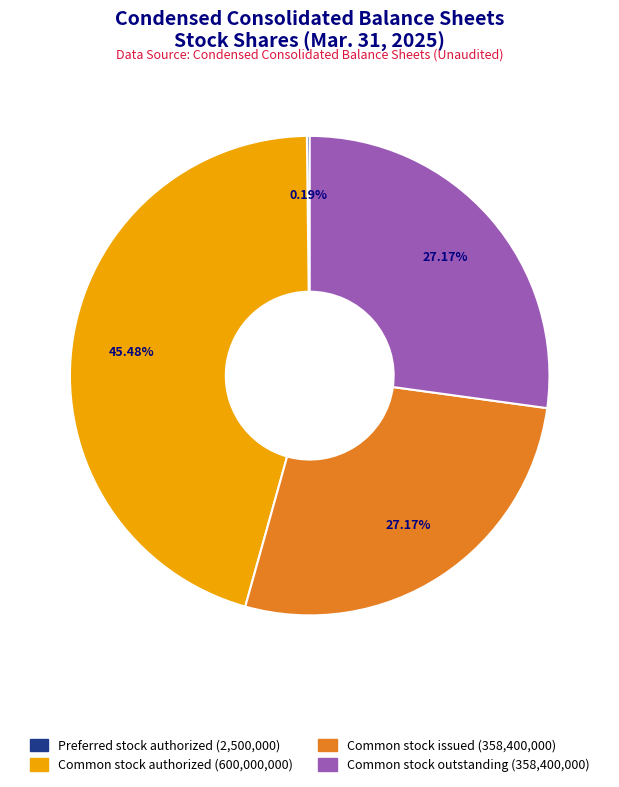

To the nearest percent, what is the difference between the largest and smallest slice percentages?

45%